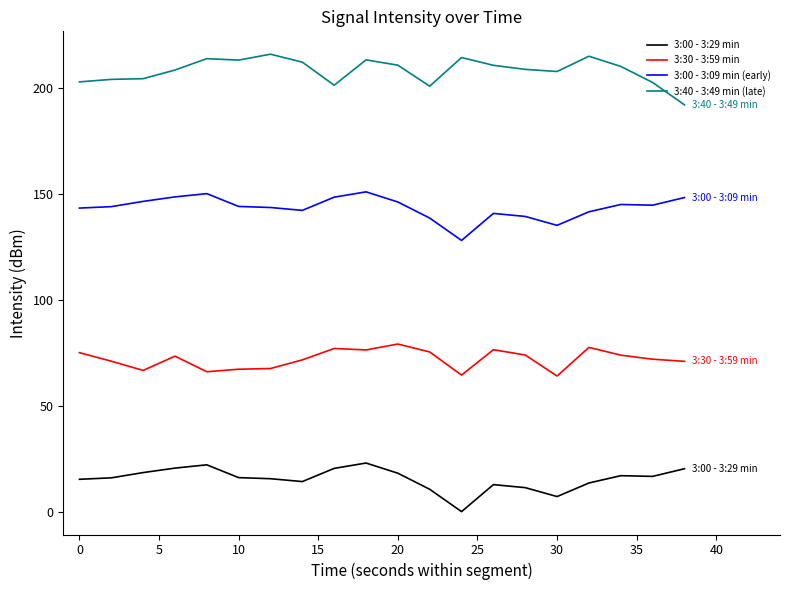

What is the difference between the maximum and minimum values in the 3:00 - 3:29 min series?

22.9